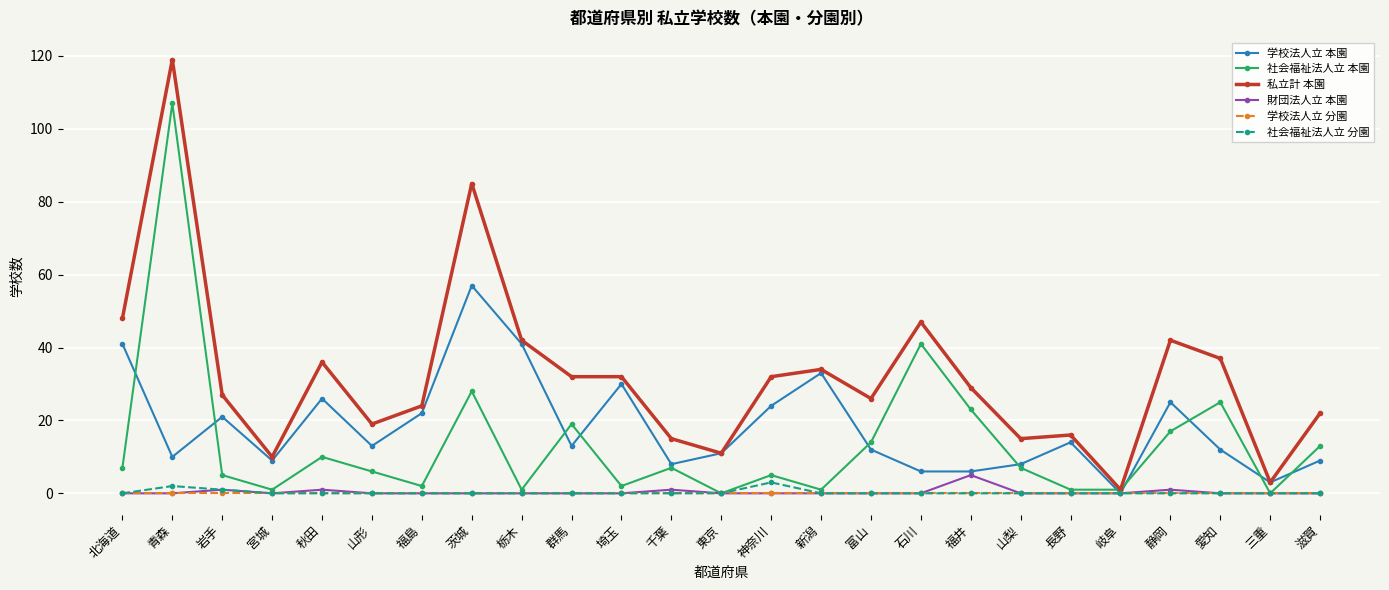

Reading right to left, what are all the values shown in this chart?

学校法人立 本園: 滋賀=9	三重=3	愛知=12	静岡=25	岐阜=0	長野=14	山梨=8	福井=6	石川=6	富山=12	新潟=33	神奈川=24	東京=11	千葉=8	埼玉=30	群馬=13	栃木=41	茨城=57	福島=22	山形=13	秋田=26	宮城=9	岩手=21	青森=10	北海道=41
社会福祉法人立 本園: 滋賀=13	三重=0	愛知=25	静岡=17	岐阜=1	長野=1	山梨=7	福井=23	石川=41	富山=14	新潟=1	神奈川=5	東京=0	千葉=7	埼玉=2	群馬=19	栃木=1	茨城=28	福島=2	山形=6	秋田=10	宮城=1	岩手=5	青森=107	北海道=7
私立計 本園: 滋賀=22	三重=3	愛知=37	静岡=42	岐阜=1	長野=16	山梨=15	福井=29	石川=47	富山=26	新潟=34	神奈川=32	東京=11	千葉=15	埼玉=32	群馬=32	栃木=42	茨城=85	福島=24	山形=19	秋田=36	宮城=10	岩手=27	青森=119	北海道=48
財団法人立 本園: 滋賀=0	三重=0	愛知=0	静岡=1	岐阜=0	長野=0	山梨=0	福井=5	石川=0	富山=0	新潟=0	神奈川=0	東京=0	千葉=1	埼玉=0	群馬=0	栃木=0	茨城=0	福島=0	山形=0	秋田=1	宮城=0	岩手=1	青森=0	北海道=0
学校法人立 分園: 滋賀=0	三重=0	愛知=0	静岡=0	岐阜=0	長野=0	山梨=0	福井=0	石川=0	富山=0	新潟=0	神奈川=0	東京=0	千葉=0	埼玉=0	群馬=0	栃木=0	茨城=0	福島=0	山形=0	秋田=0	宮城=0	岩手=0	青森=0	北海道=0
社会福祉法人立 分園: 滋賀=0	三重=0	愛知=0	静岡=0	岐阜=0	長野=0	山梨=0	福井=0	石川=0	富山=0	新潟=0	神奈川=3	東京=0	千葉=0	埼玉=0	群馬=0	栃木=0	茨城=0	福島=0	山形=0	秋田=0	宮城=0	岩手=1	青森=2	北海道=0